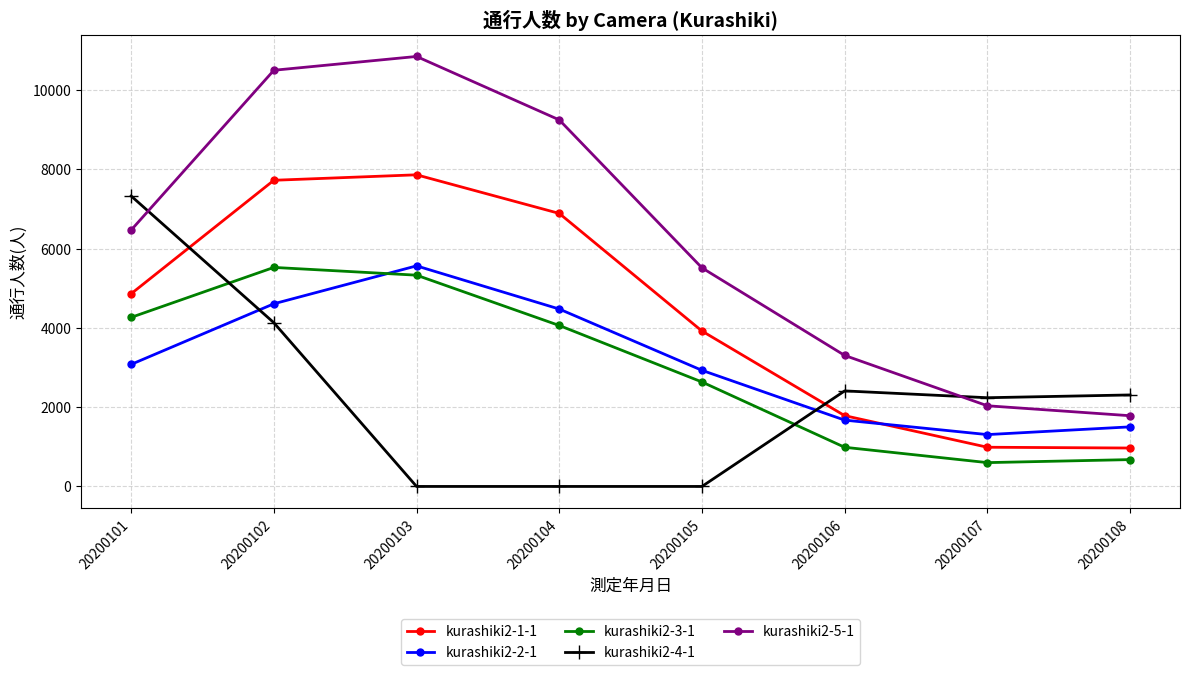

What is the value of the kurashiki2-1-1 point at the 2nd from the left?

7723